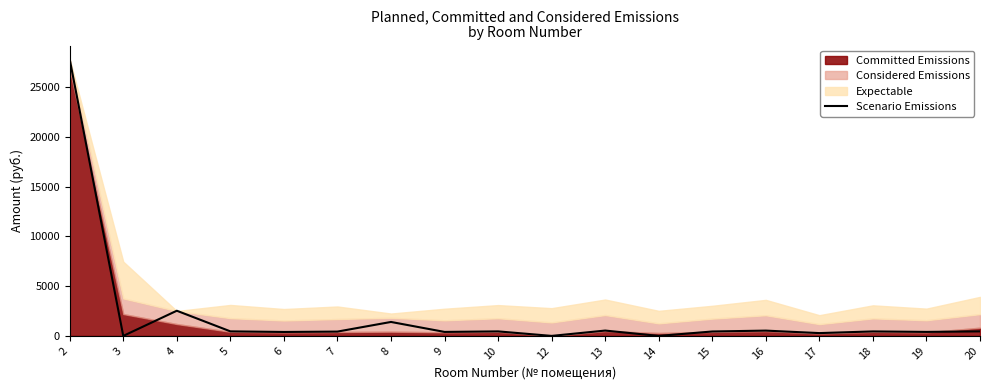

What is the ratio of the value at 7 to the value at 13?

0.8